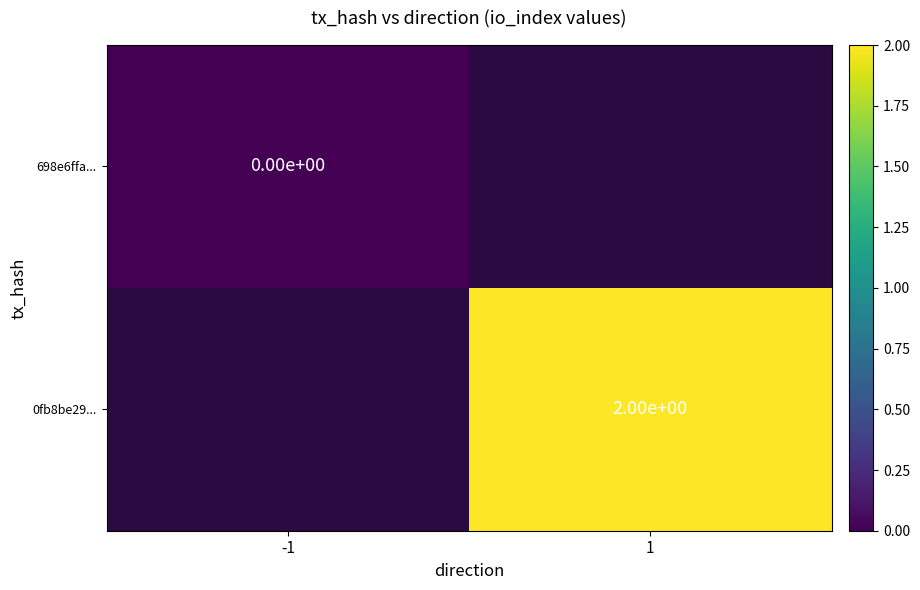

Is the value of 0fb8be29... at 1 greater than the value of 698e6ffa... at -1?

Yes